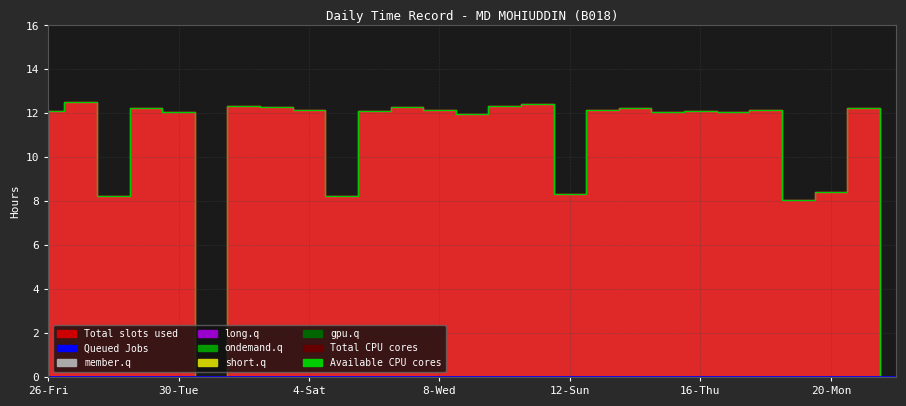

At 11, list the series in order from smallest to largest.

Total CPU cores, Available CPU cores